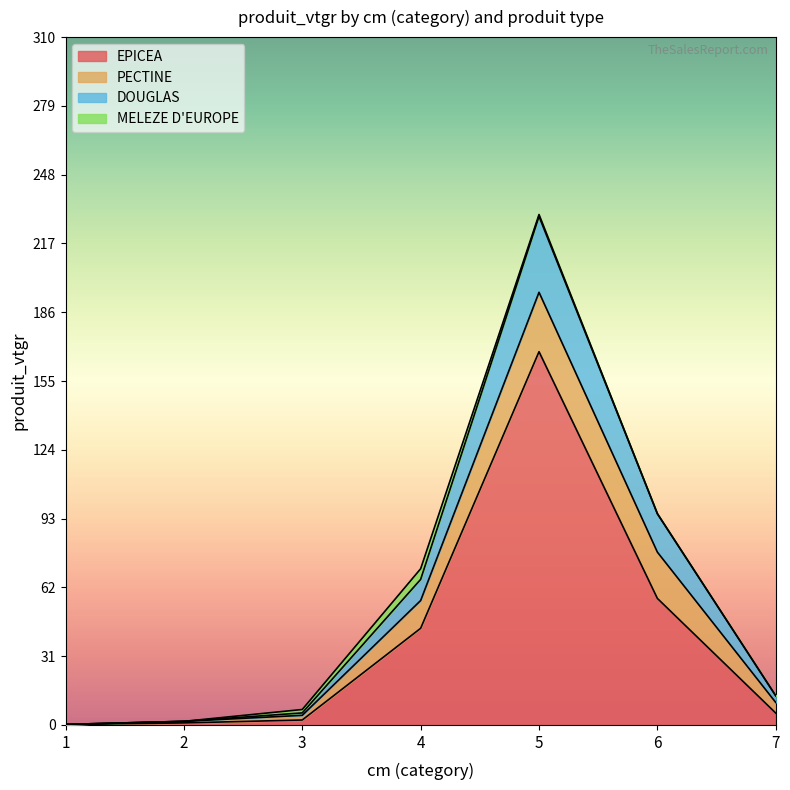

What is the maximum value for EPICEA?

168.2